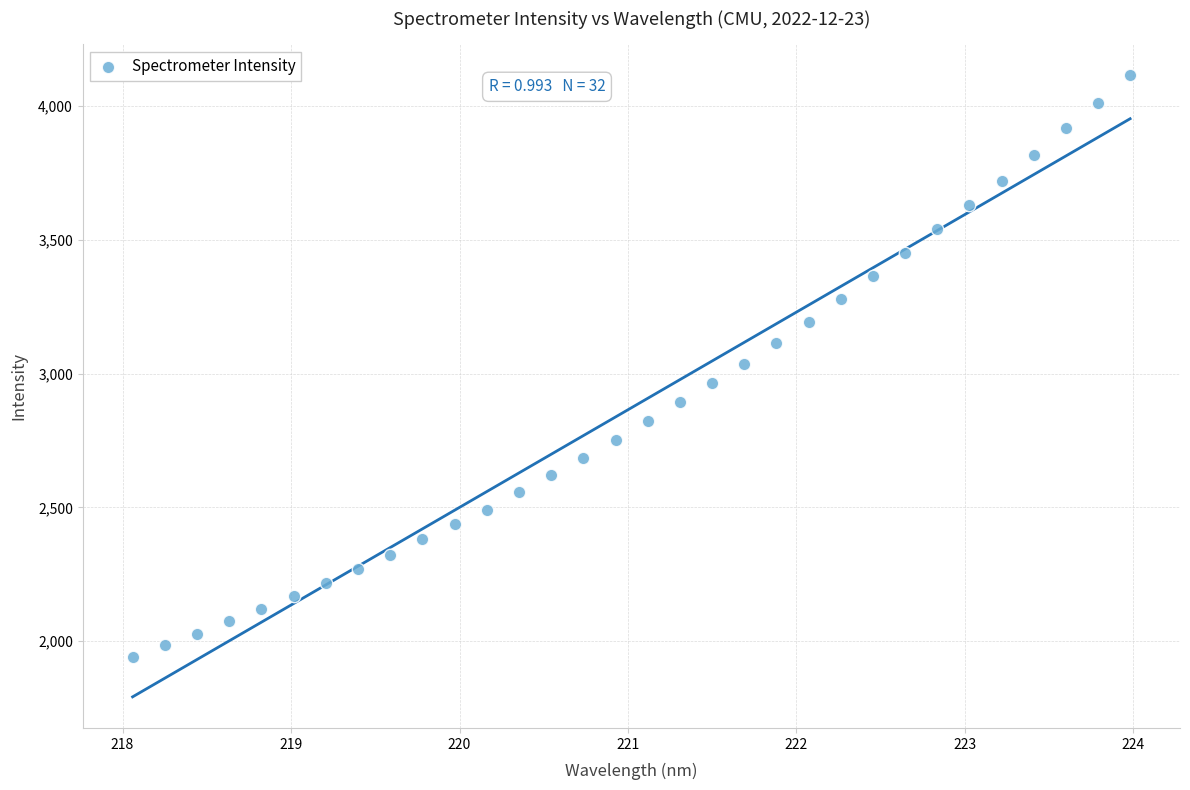

What is the range of Y values (max minus min)?

2171.1